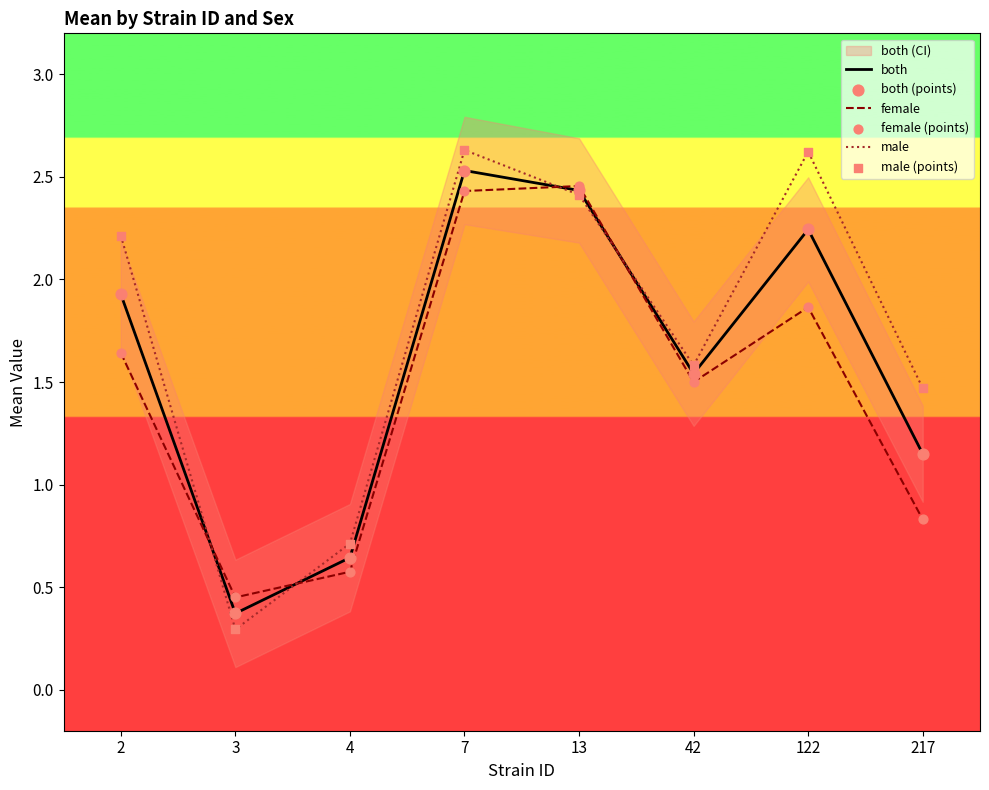

Which series has the largest total across all categories?

male